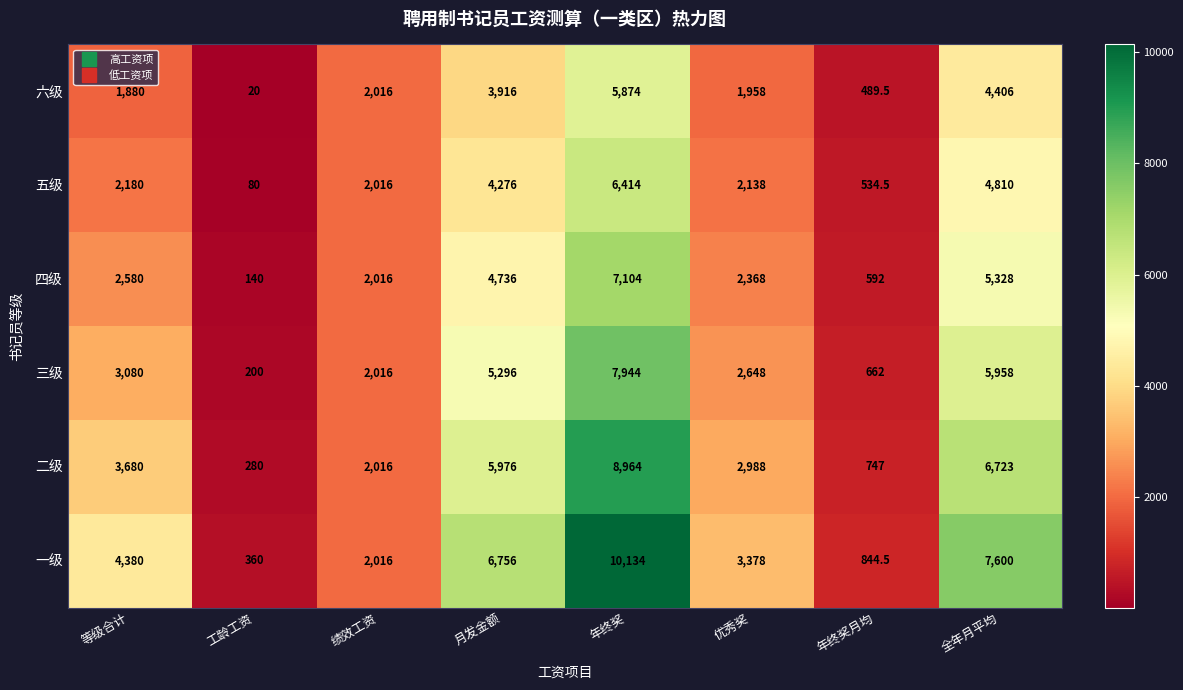

Which series changed the most between 绩效工资 and 全年月平均?

一级